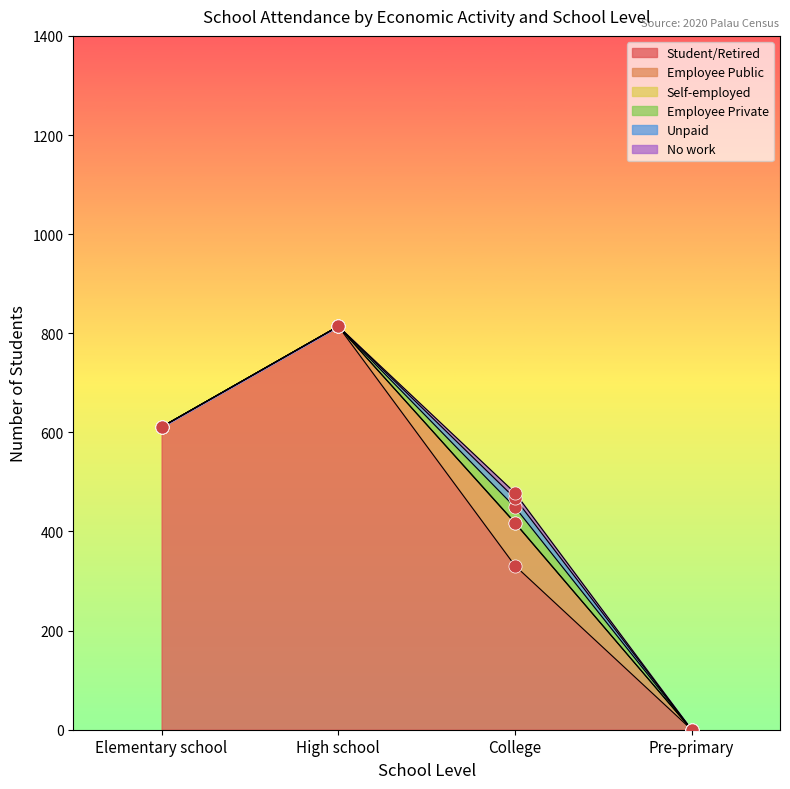

What is the total value across all series at Elementary school?

611